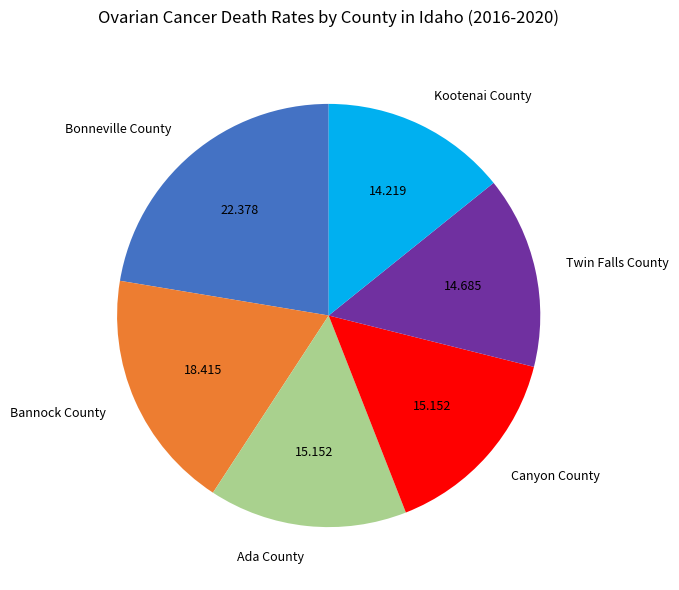

The Ada County slice represents 8% of the pie. True or false?

False